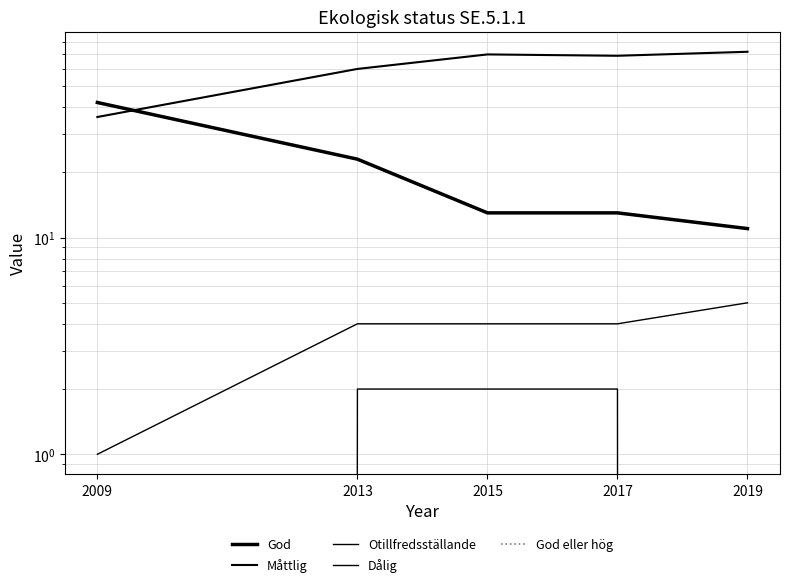

What is the maximum value shown in the chart?

72